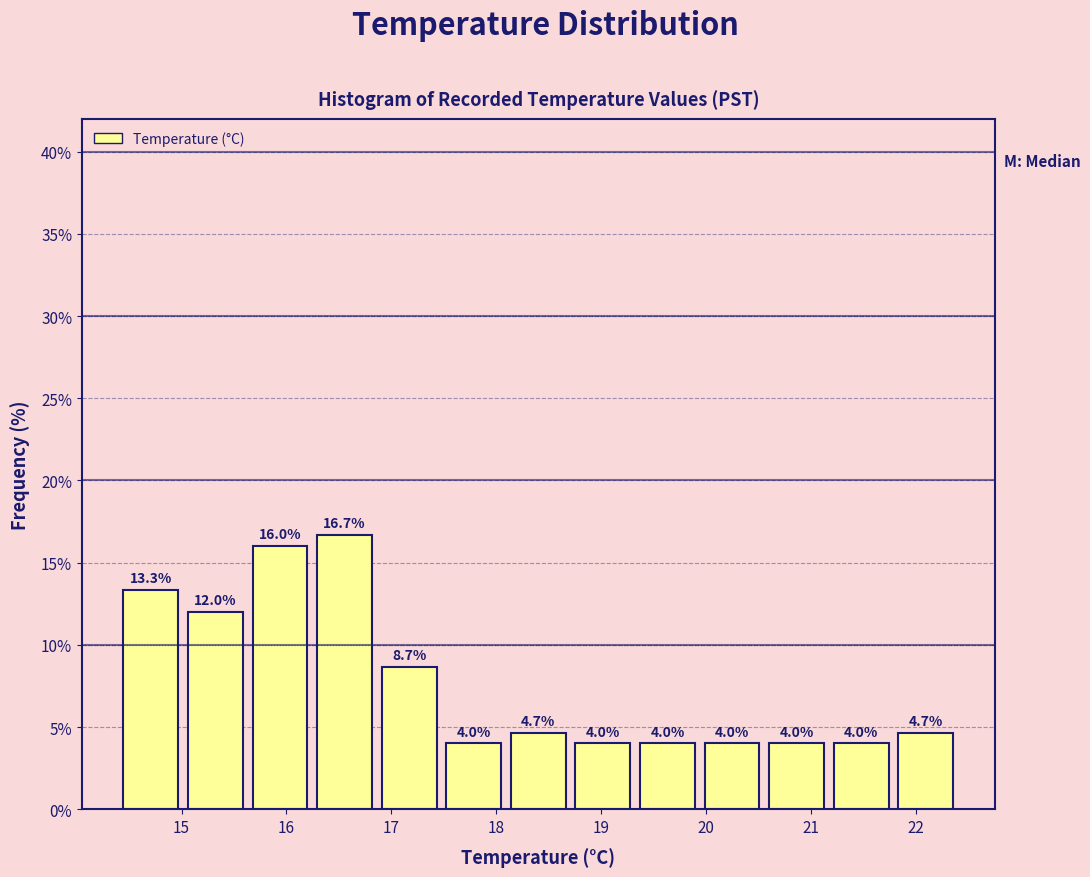

Reading left to right, list every bar in this chart as the range it spans on the x-axis followed by its height. The bar edges are not printed on the chart, so give them approximately, as read against the axis.

14.4 to 15.0: 13.3
15.0 to 15.6: 12.0
15.6 to 16.2: 16.0
16.2 to 16.9: 16.7
16.9 to 17.5: 8.7
17.5 to 18.1: 4.0
18.1 to 18.7: 4.7
18.7 to 19.3: 4.0
19.3 to 19.9: 4.0
19.9 to 20.6: 4.0
20.6 to 21.2: 4.0
21.2 to 21.8: 4.0
21.8 to 22.4: 4.7